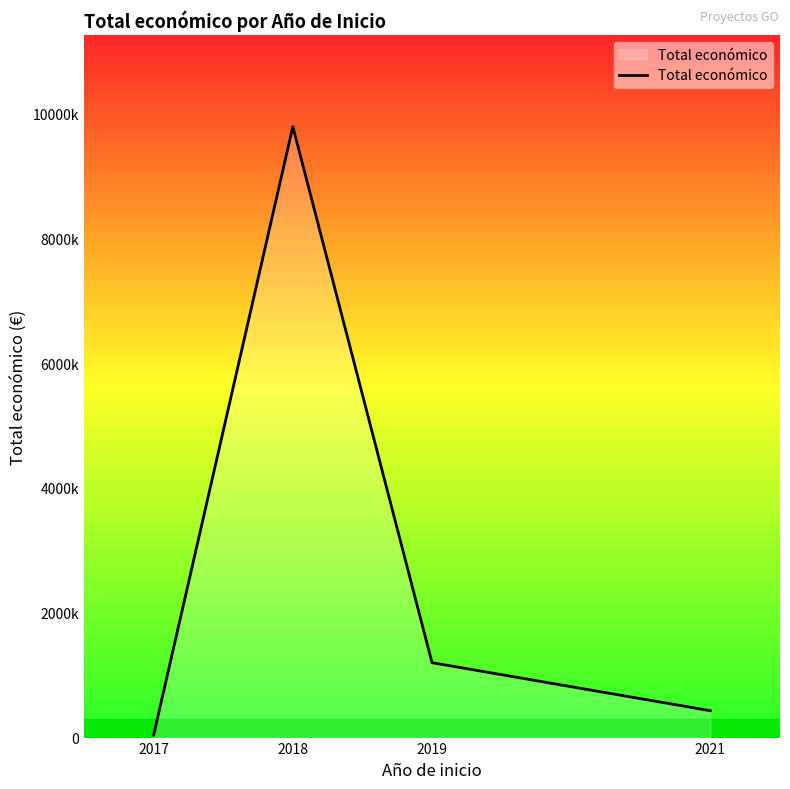

Which label corresponds to the smallest value in the chart?

2017